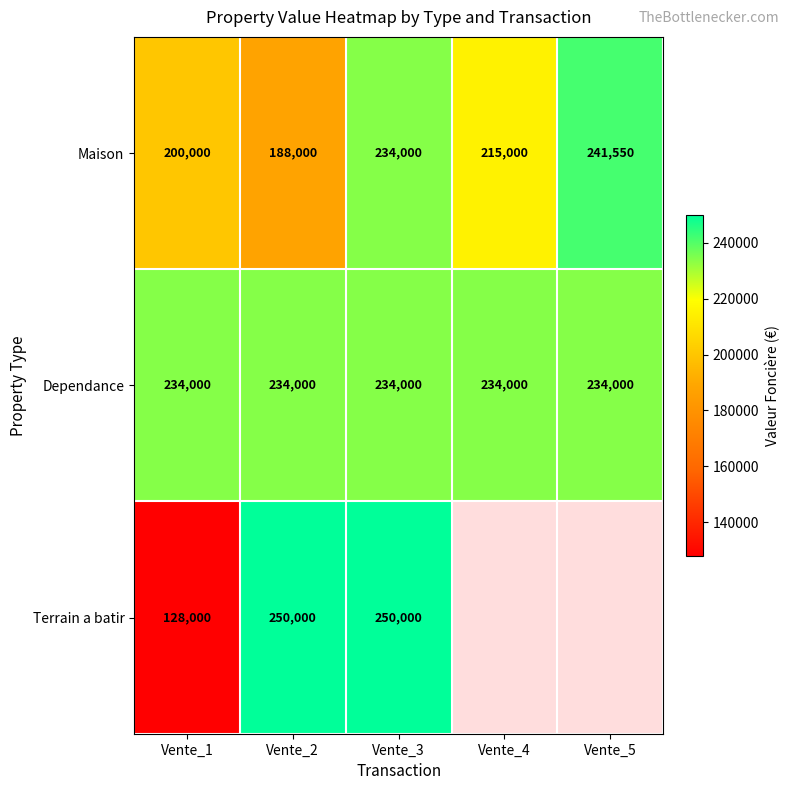

Rank the categories by Maison value from lowest to highest.

Vente_2, Vente_1, Vente_4, Vente_3, Vente_5